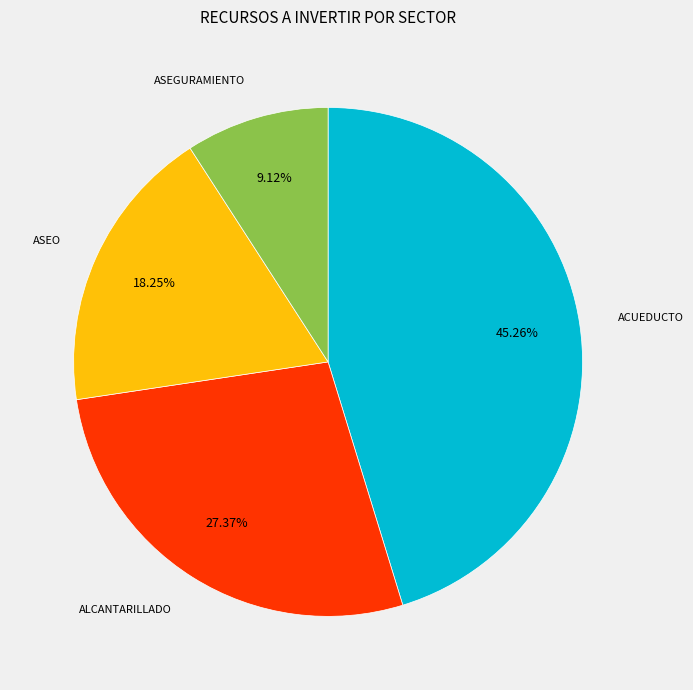

How many slices are in this pie chart?

4